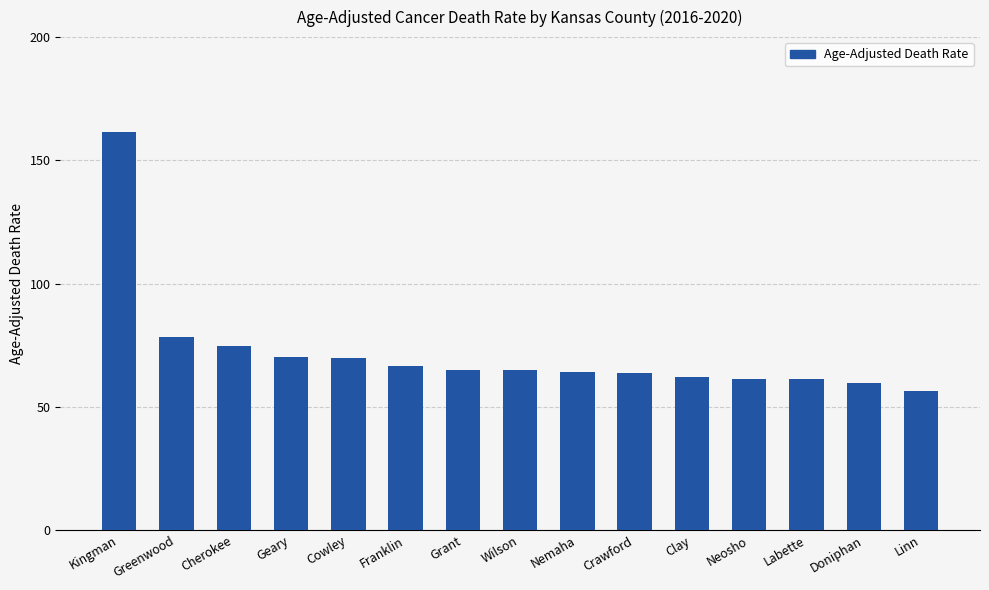

What is the approximate value at Labette?

61.2